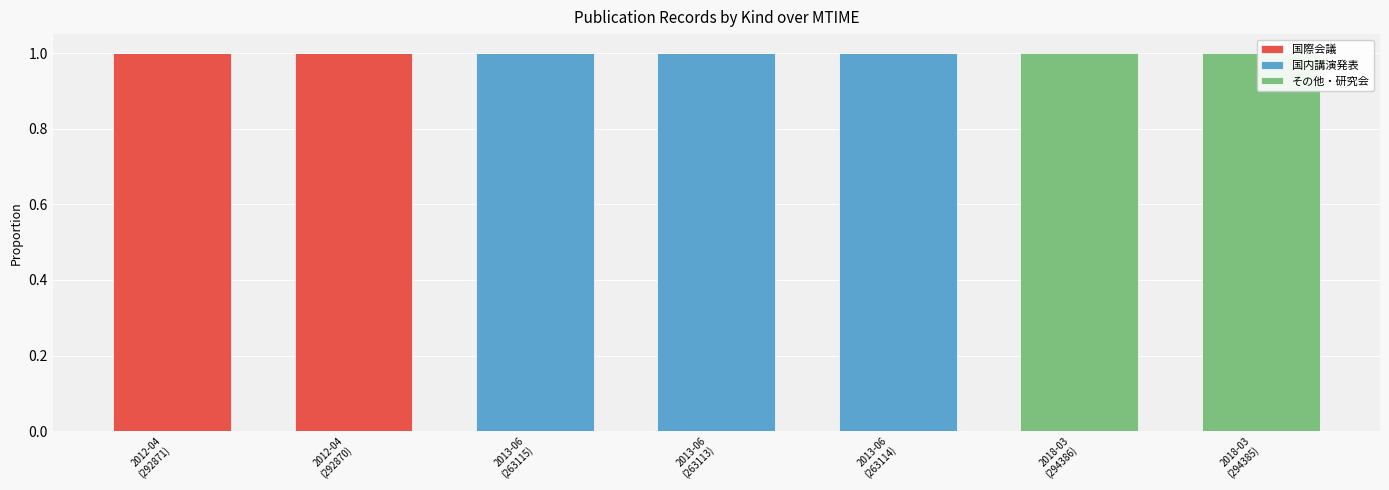

Reading right to left, transcribe all the data shown in this chart.

国際会議: 0	0	0	0	0	1	1
国内講演発表: 0	0	1	1	1	0	0
その他・研究会: 1	1	0	0	0	0	0